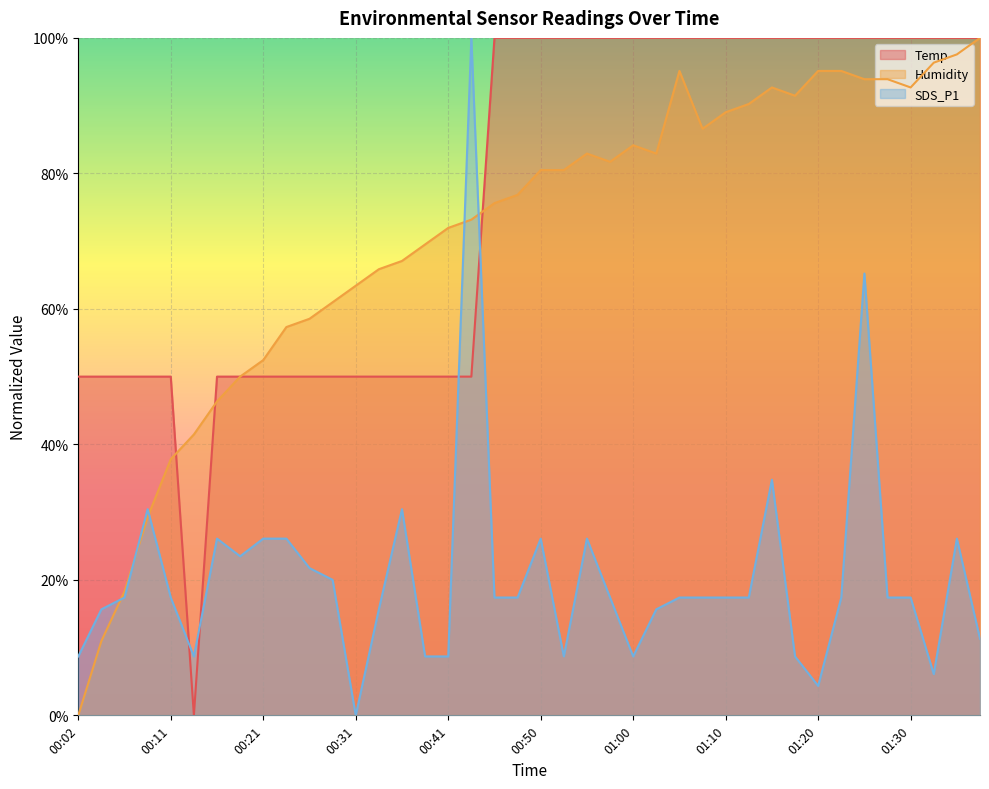

What position from the right is 00:28?

29